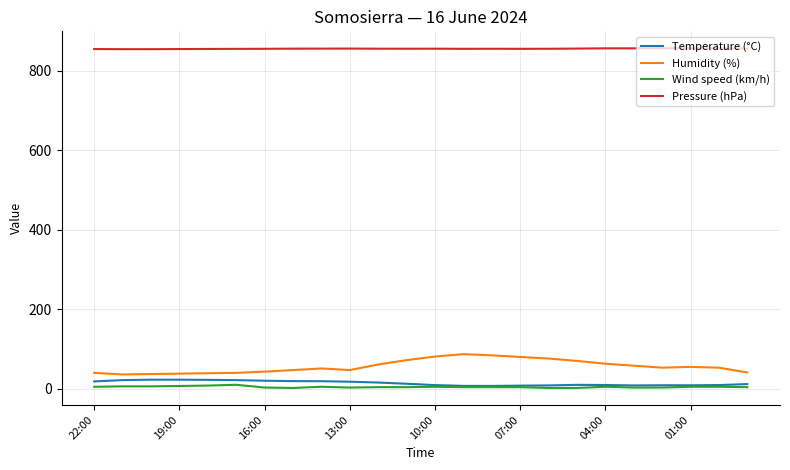

Which series has the widest spread of values?

Humidity (%)